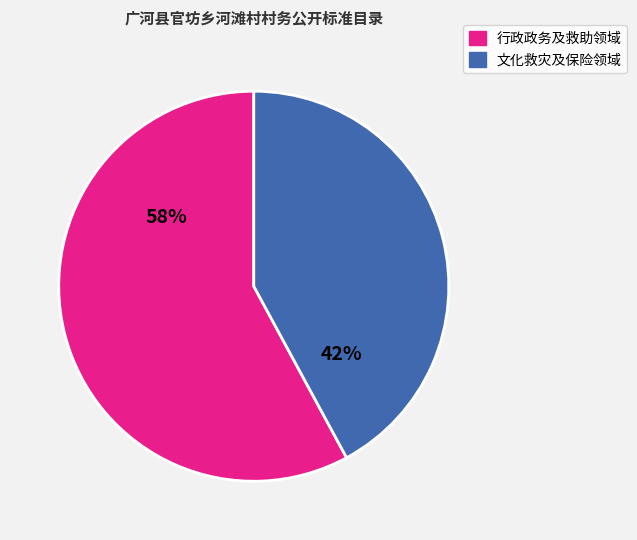

Does any single category account for the majority?

Yes